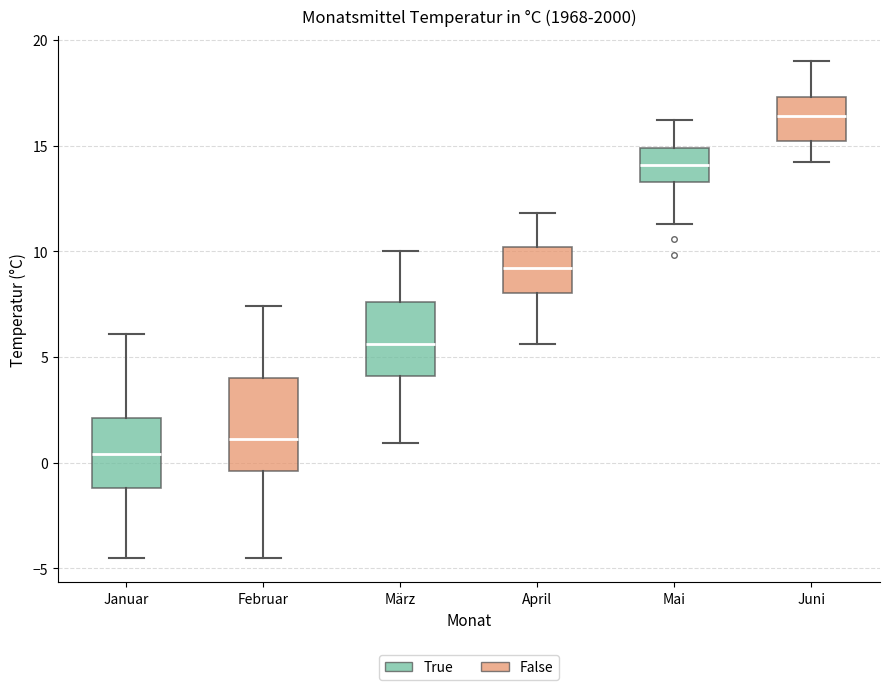

Reading left to right, transcribe this box plot: for each box, give where its median line is, the range the box spans, and where its two whiskers end, as read against the y-axis. The values are not printed on the chart, so give them approximately, as read against the axis.

Januar: median 0.5, box -1.0 to 2.0, whiskers -4.5 to 6.0
Februar: median 1.0, box -0.5 to 4.0, whiskers -4.5 to 7.5
März: median 5.5, box 4.0 to 7.5, whiskers 1.0 to 10.0
April: median 9.0, box 8.0 to 10.0, whiskers 5.5 to 12.0
Mai: median 14.0, box 13.5 to 15.0, whiskers 11.5 to 16.0
Juni: median 16.5, box 15.0 to 17.5, whiskers 14.0 to 19.0